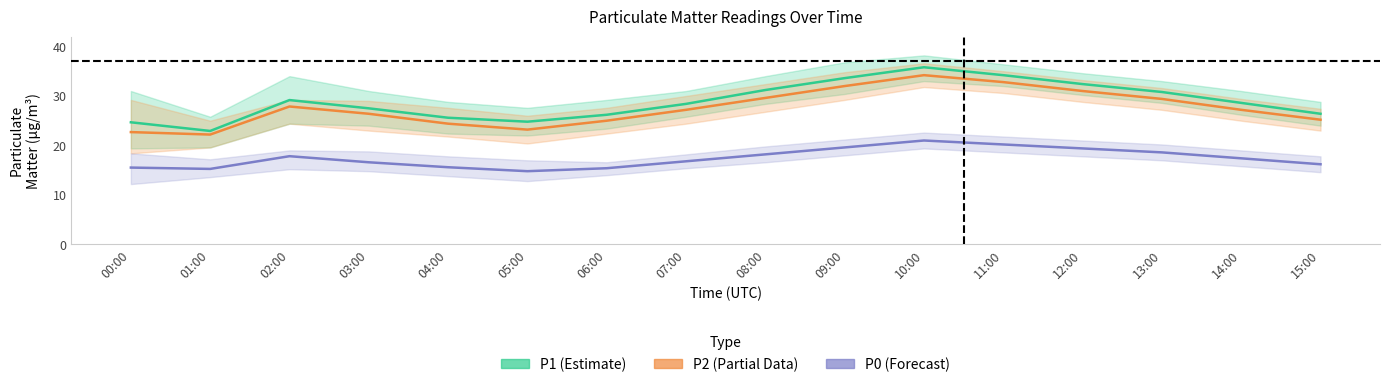

Which has a higher value, 12:00 or 00:00?

12:00